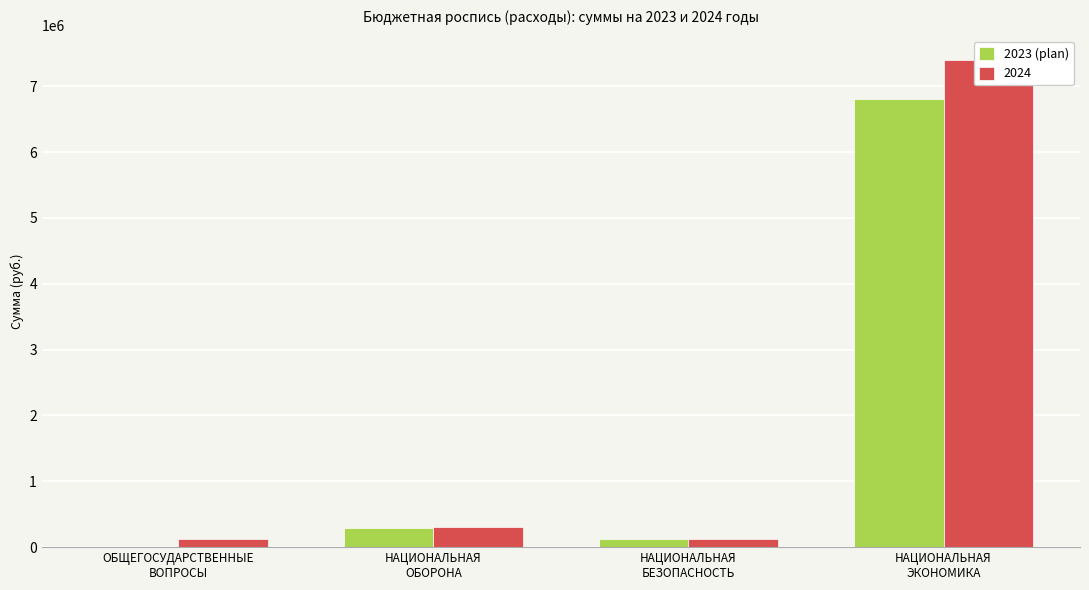

What is the difference between the maximum and minimum values?

6794599.2